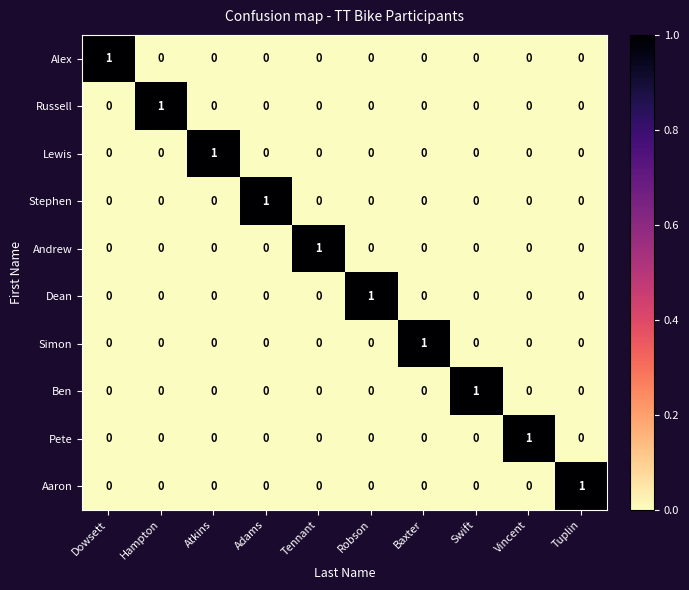

How many distinct data groups are displayed?

10